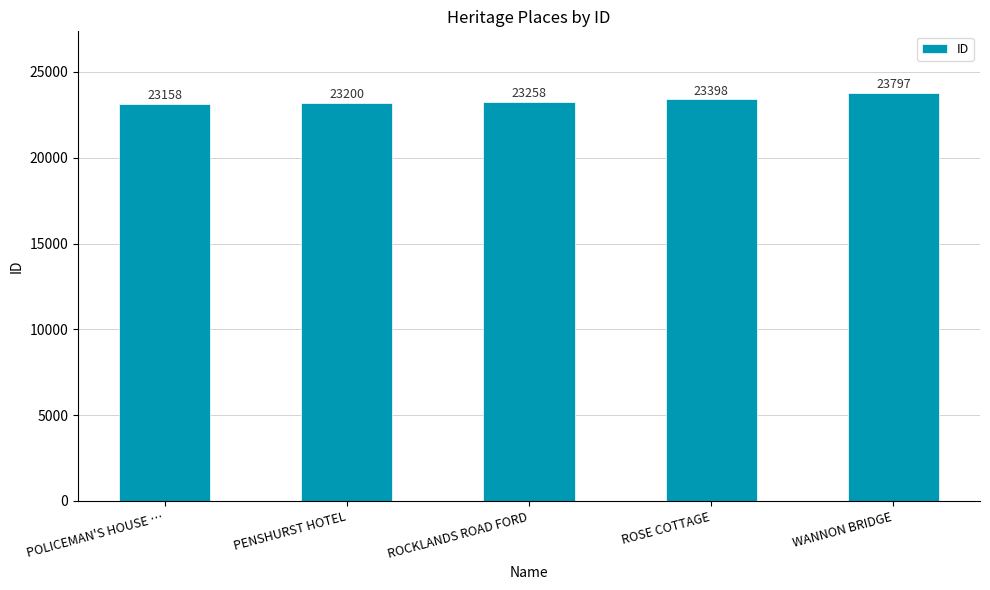

List the labels in order of value, smallest first.

POLICEMAN'S HOUSE …, PENSHURST HOTEL, ROCKLANDS ROAD FORD, ROSE COTTAGE, WANNON BRIDGE